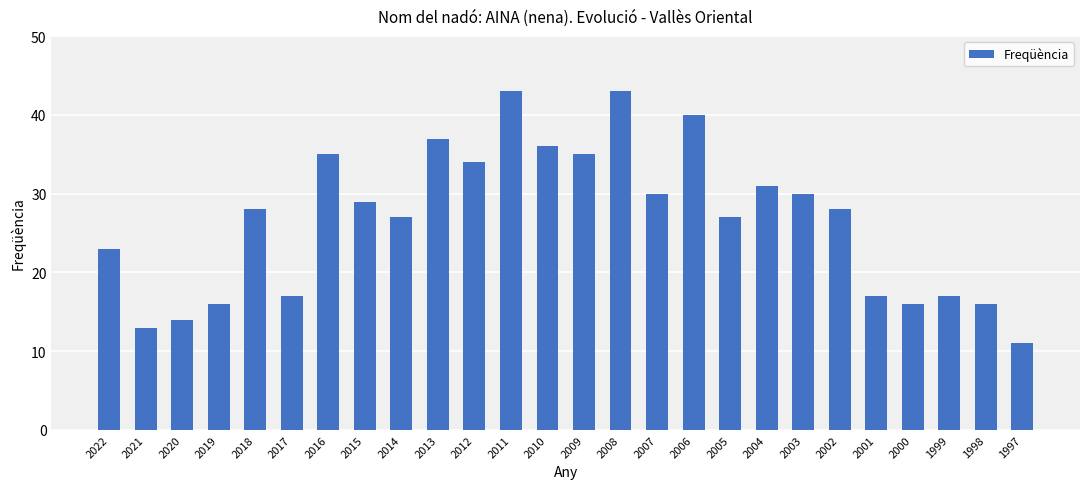

True or false: the data shows 30 at 2003.

True